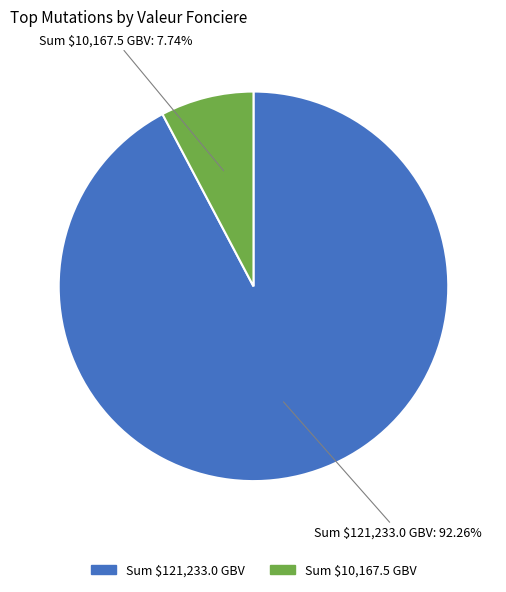

Which category has the smallest portion of the pie?

Sum $10,167.5 GBV: 7.74%